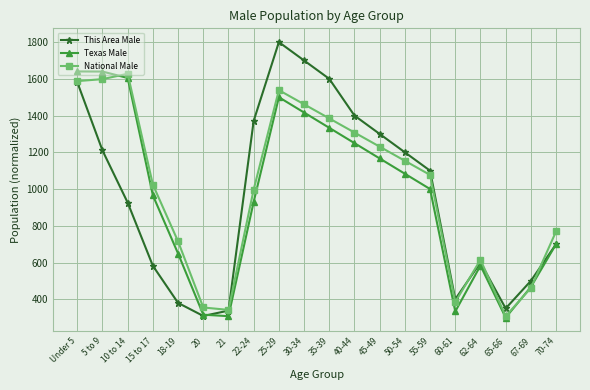

What is the label of the 13th point from the left?

45-49